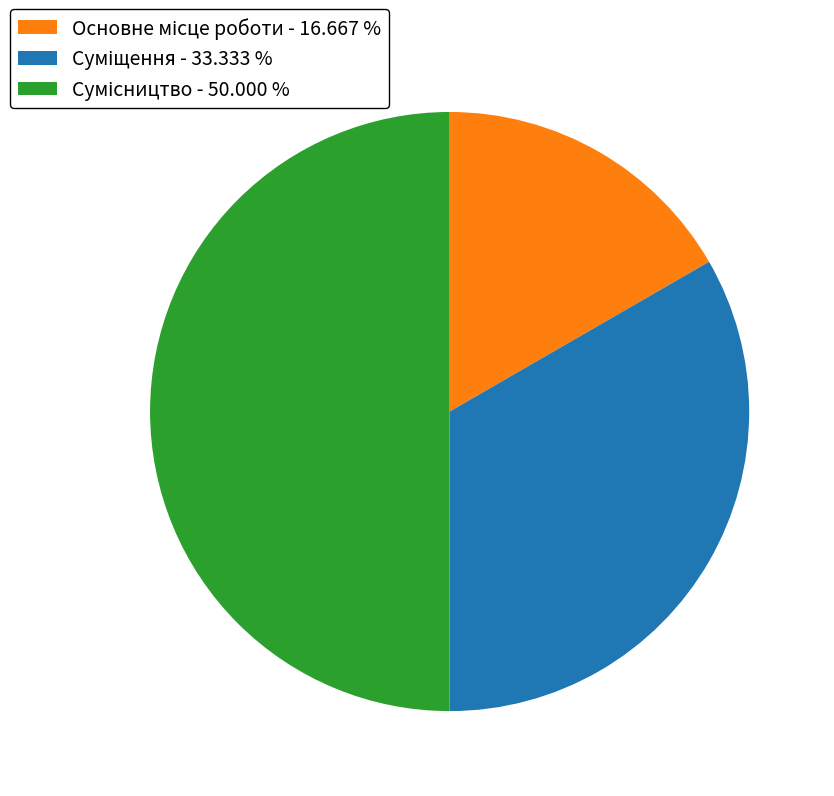

Is it true that Основне місце роботи is 9% of the pie?

False